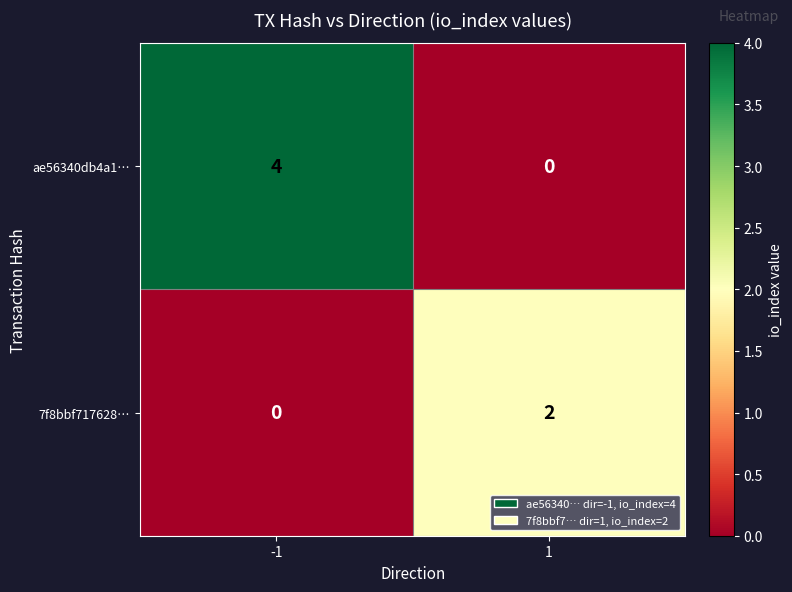

At which category is the sum across all series the highest?

-1